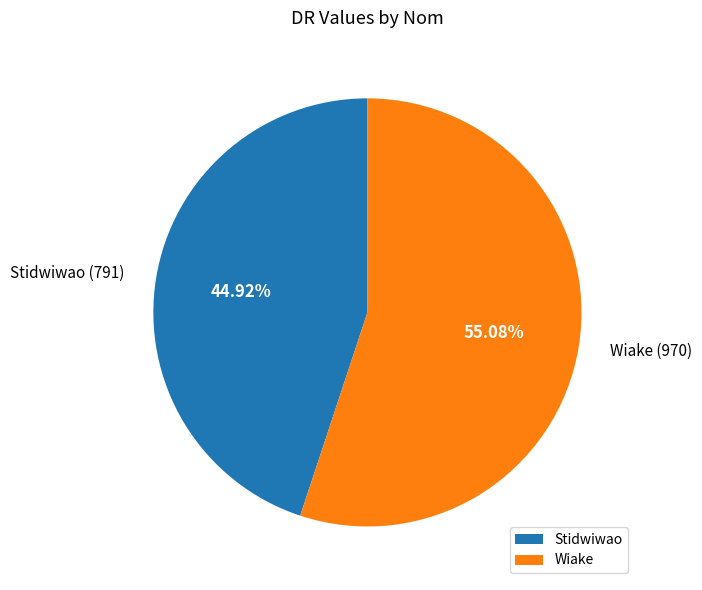

What is the smallest slice in the pie chart?

Stidwiwao